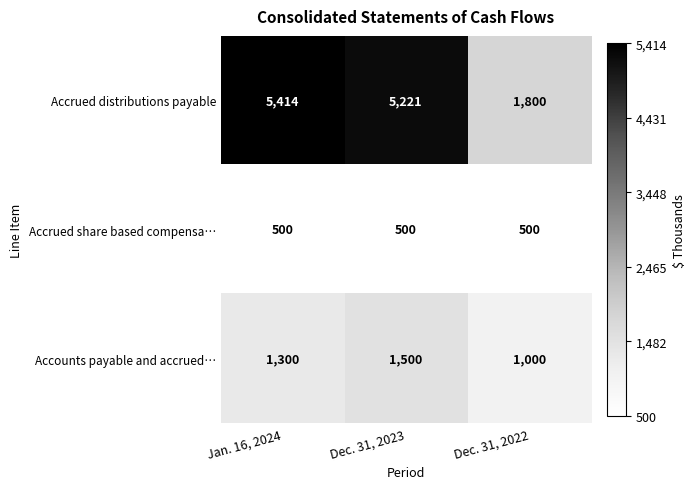

The value of Accrued share based compensa… at Jan. 16, 2024 is 500. True or false?

True